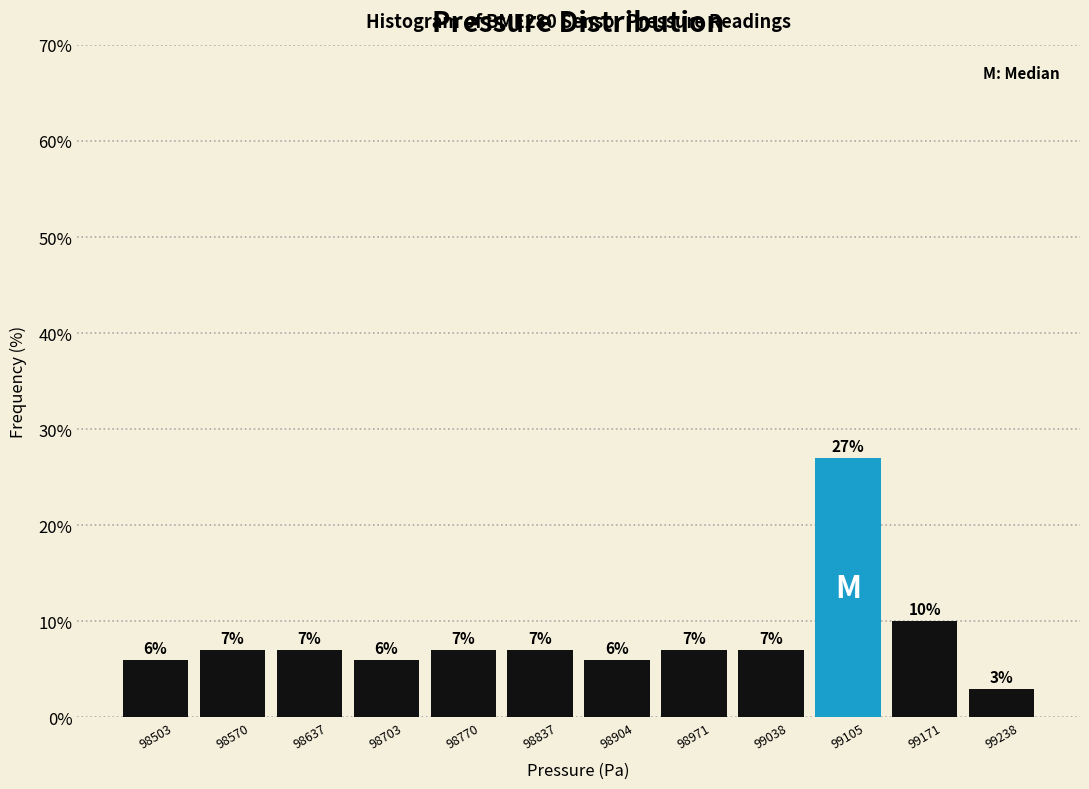

Reading left to right, transcribe this chart: for each bar, give the range it covers on the x-axis and its height. The bar edges are not printed on the chart, so give them approximately, as read against the axis.

98470 to 98540: 6
98540 to 98600: 7
98600 to 98670: 7
98670 to 98740: 6
98740 to 98800: 7
98800 to 98870: 7
98870 to 98940: 6
98940 to 99000: 7
99000 to 99070: 7
99070 to 99140: 27
99140 to 99210: 10
99210 to 99270: 3